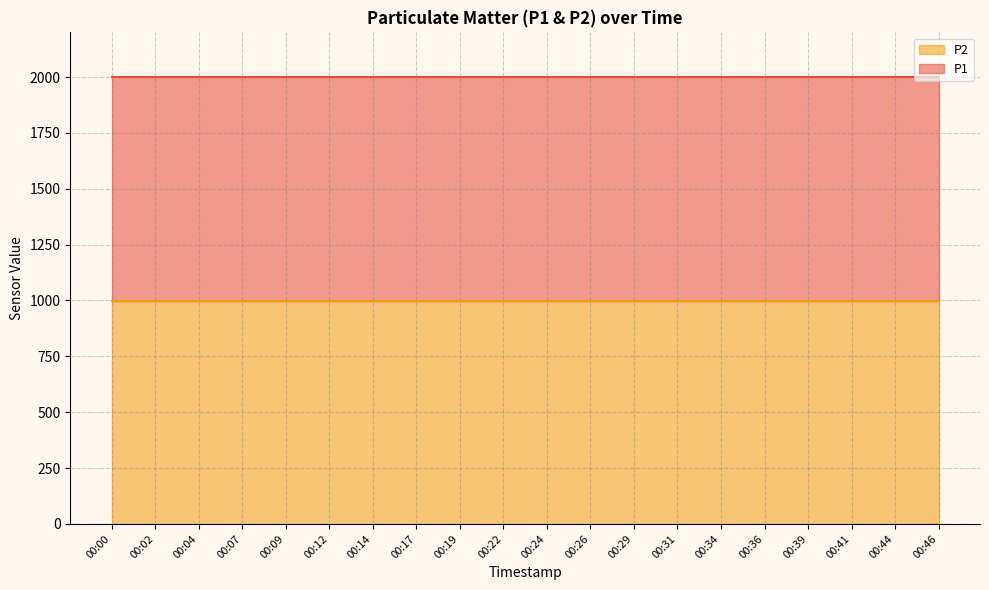

True or false: P2 line and P1 line intersect in this chart.

False